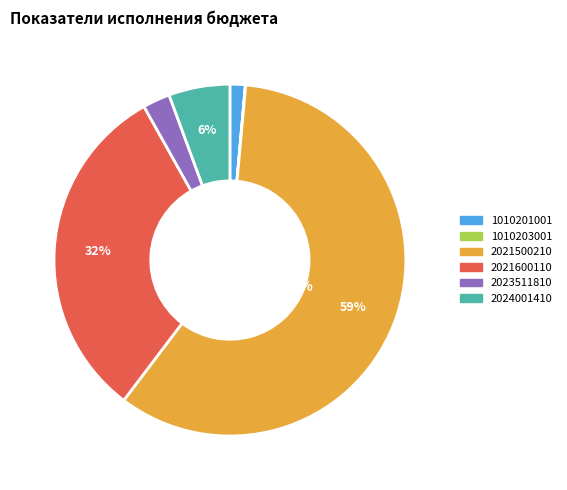

To the nearest percent, what is the average slice percentage?

17%